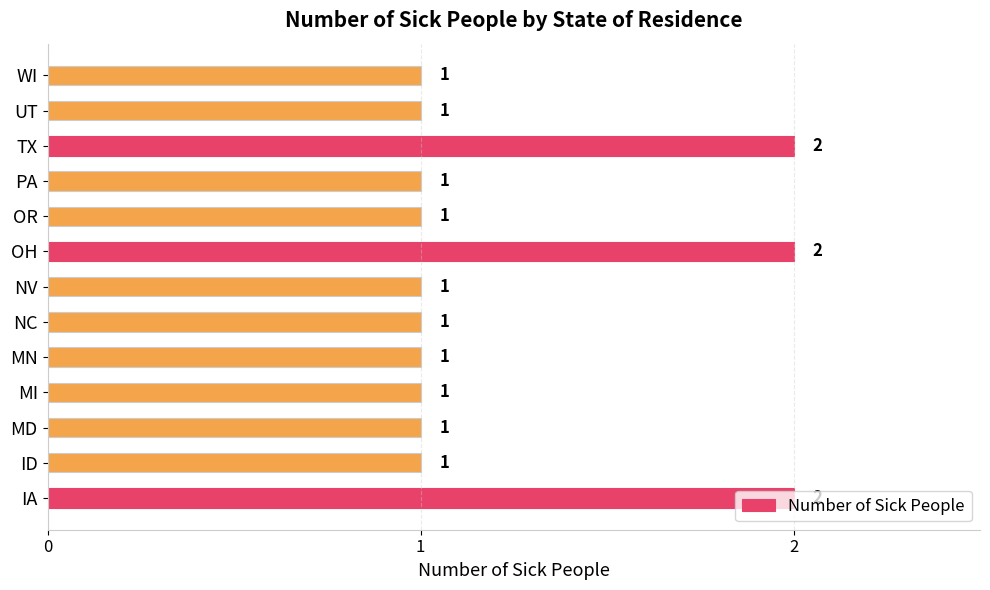

Approximately how many times larger is the value at ID compared to OR?

1.0